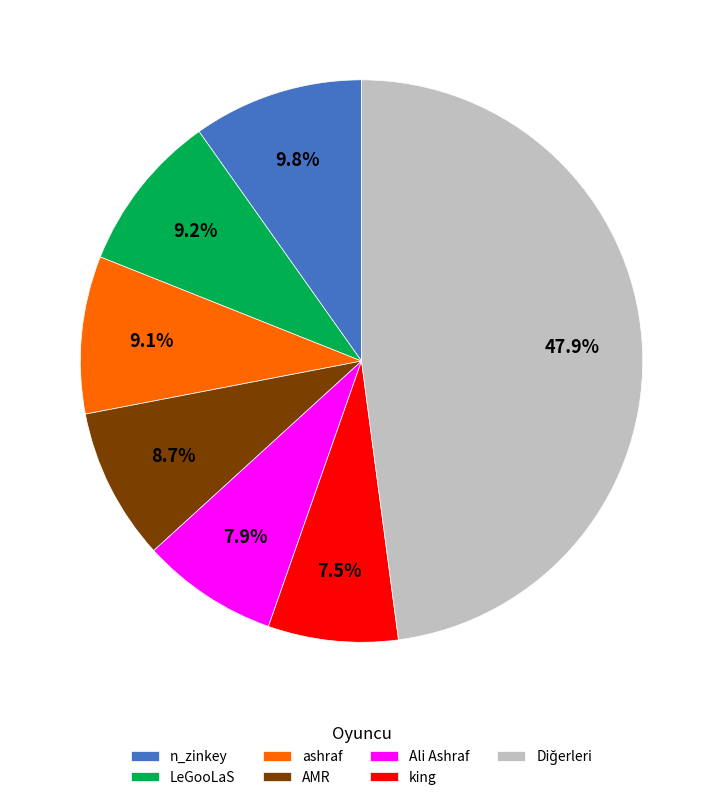

Which has a higher value, king or n_zinkey?

n_zinkey